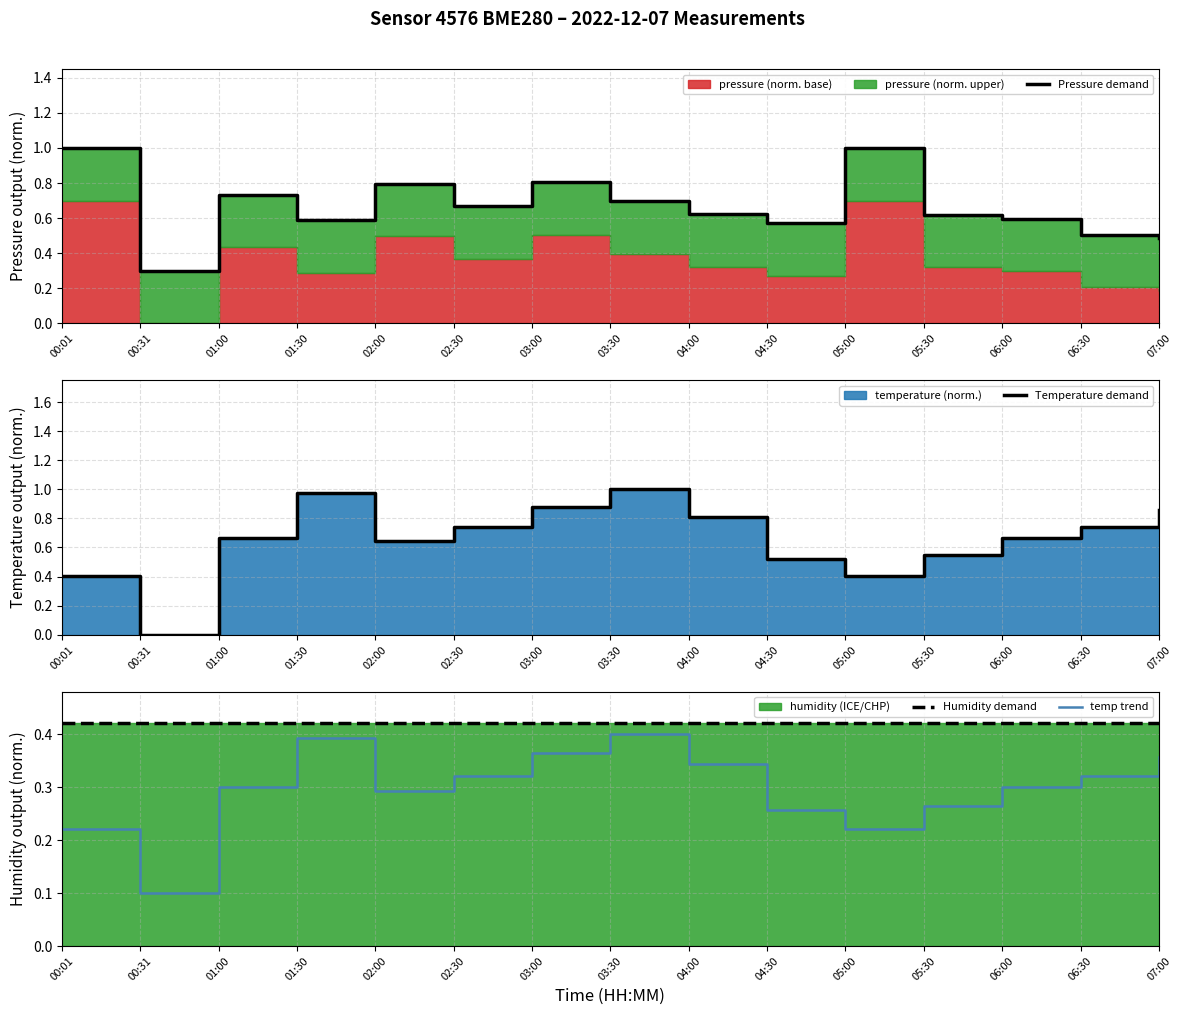

Which series has the widest spread of values?

Temperature demand